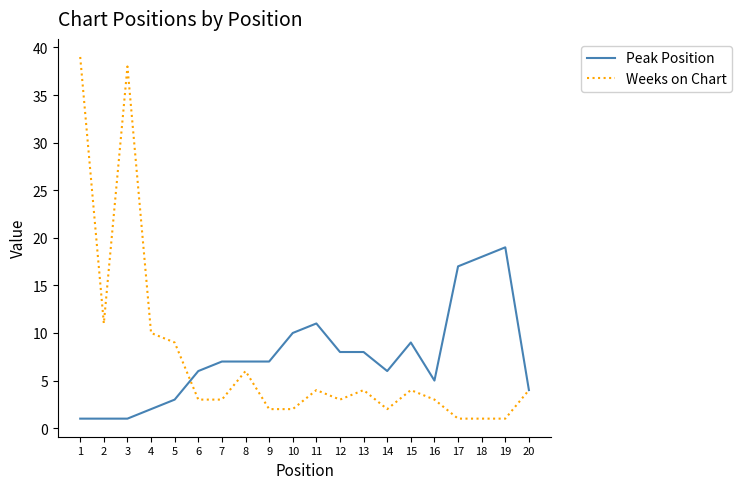

Reading left to right, what are all the values shown in this chart?

Peak Position: 1=1	2=1	3=1	4=2	5=3	6=6	7=7	8=7	9=7	10=10	11=11	12=8	13=8	14=6	15=9	16=5	17=17	18=18	19=19	20=4
Weeks on Chart: 1=39	2=11	3=38	4=10	5=9	6=3	7=3	8=6	9=2	10=2	11=4	12=3	13=4	14=2	15=4	16=3	17=1	18=1	19=1	20=4